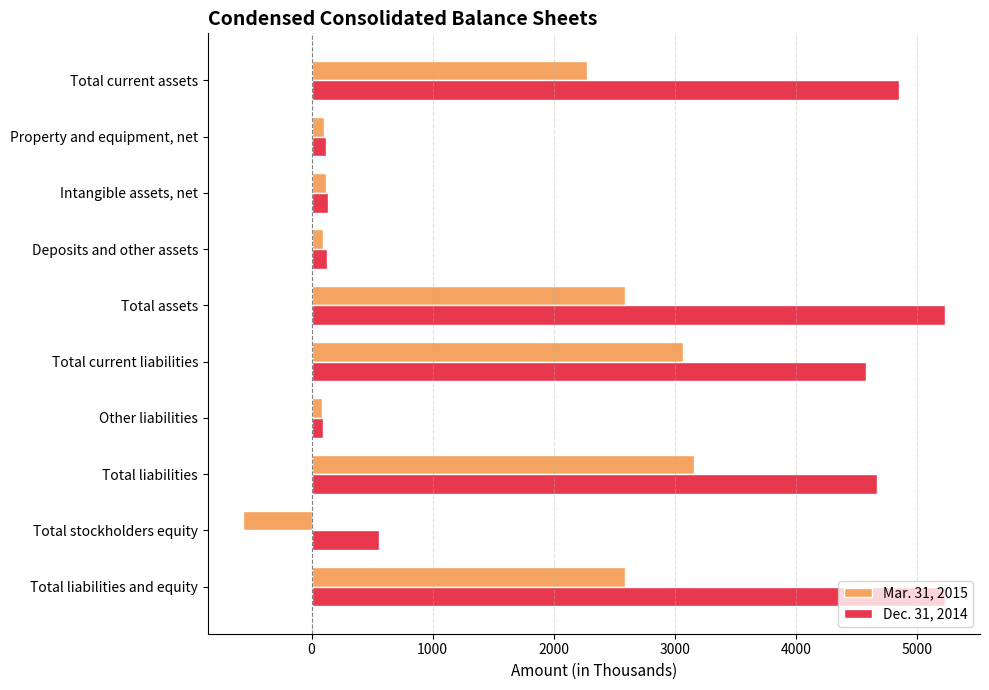

List the series in order of their overall mean, lowest first.

Mar. 31, 2015, Dec. 31, 2014